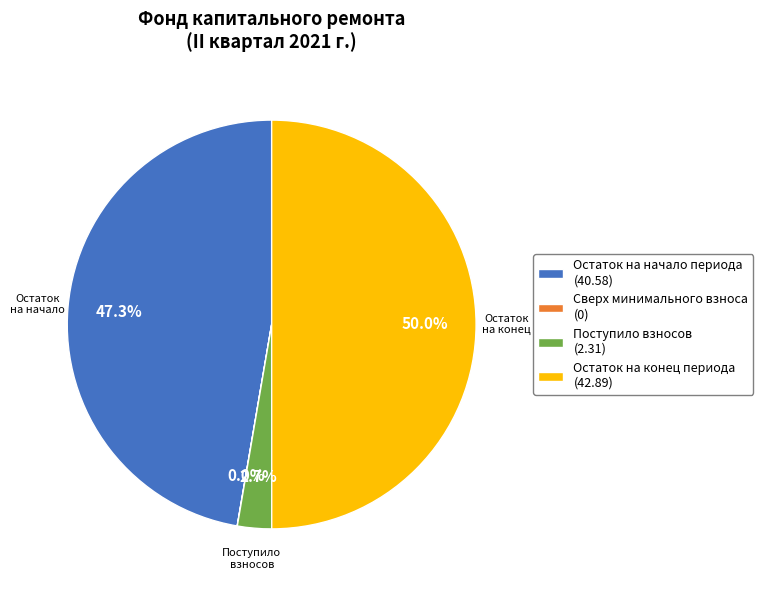

Between Поступило взносов (2.31) and Остаток на начало периода (40.58), which is larger?

Остаток на начало периода (40.58)